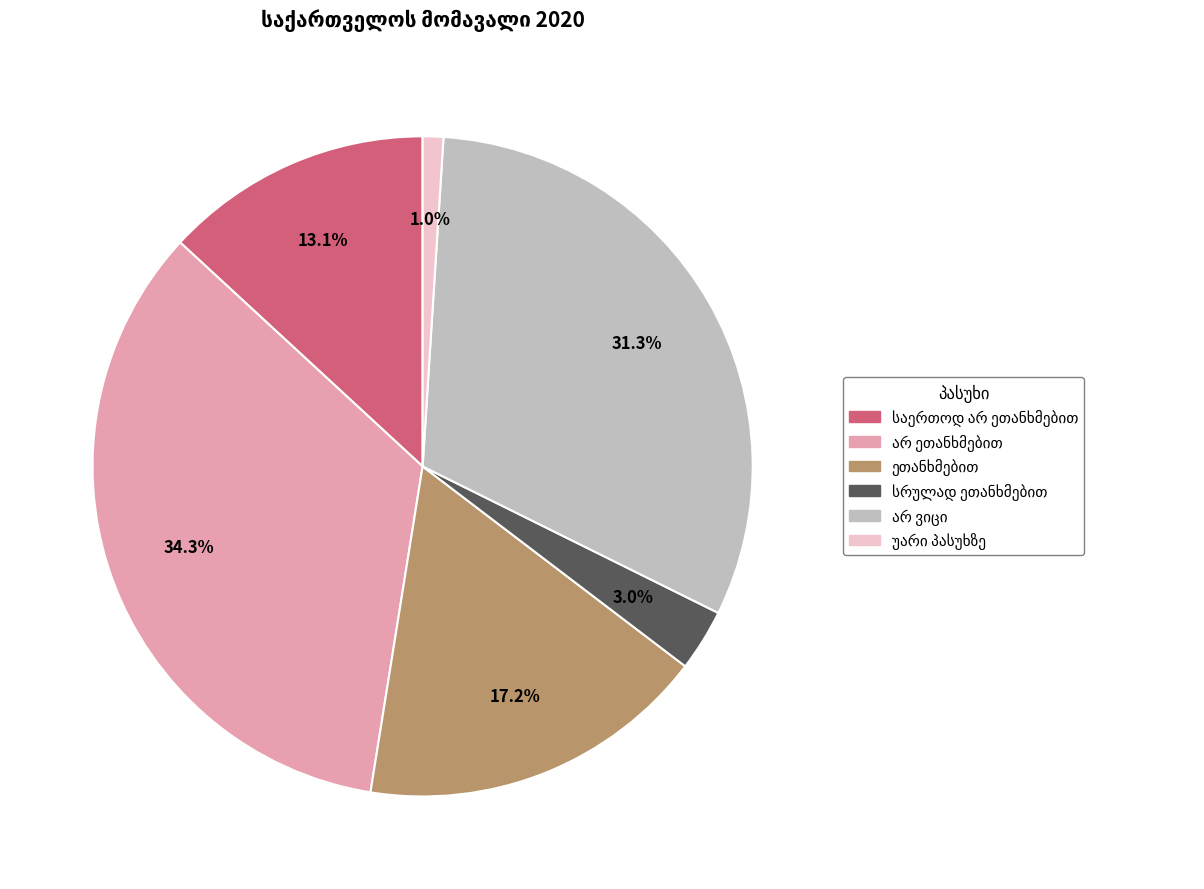

Is there a majority slice in this chart?

No